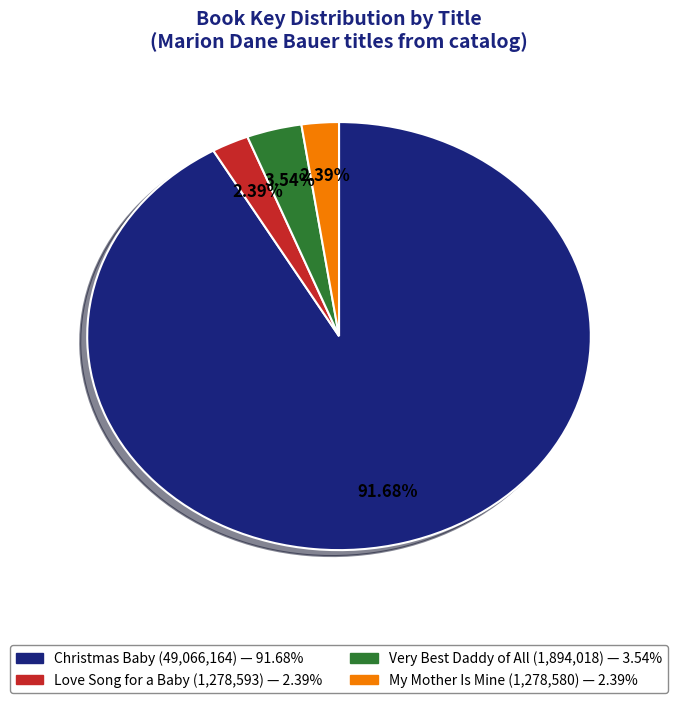

What percentage is the My Mother Is Mine slice, to the nearest percent?

2%